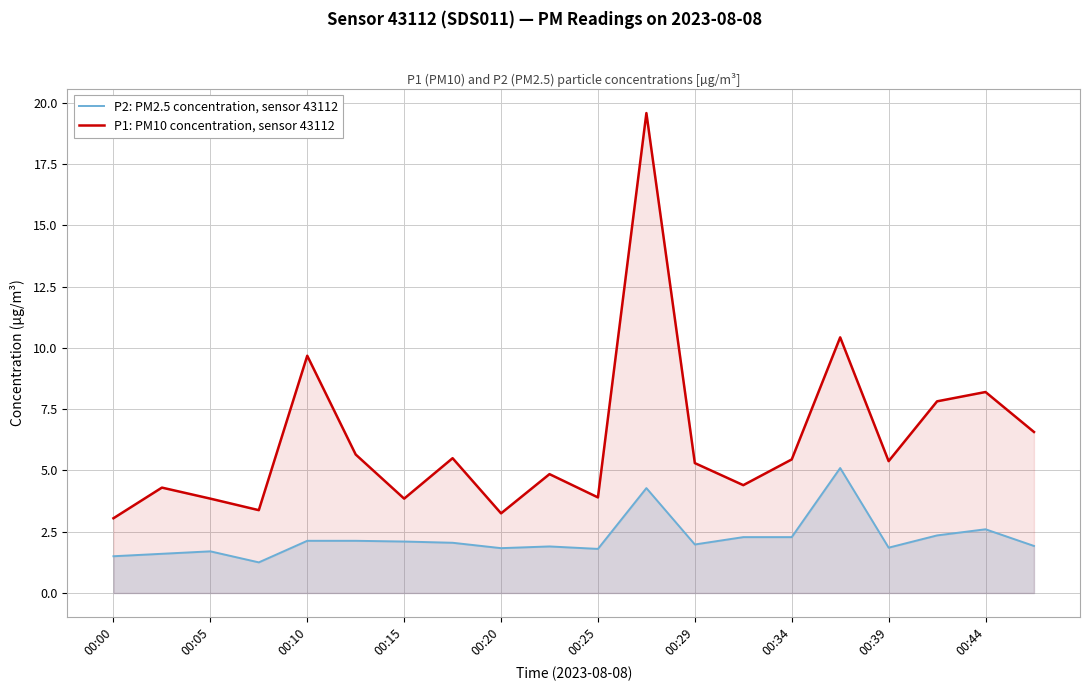

What is the difference between the highest and lowest values at 00:29?

3.3